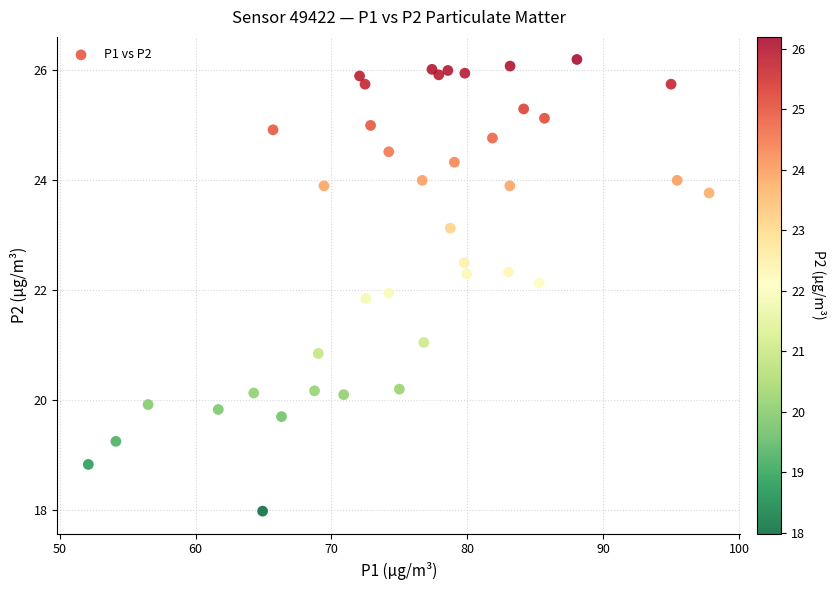

What is the range of X values (max minus min)?

45.7